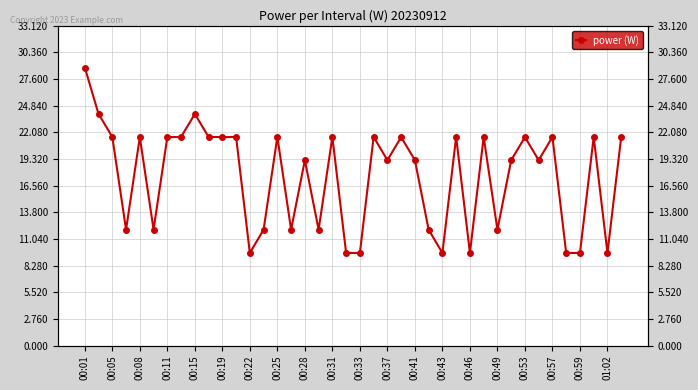

Which has a higher value, 00:05 or 00:59?

00:05